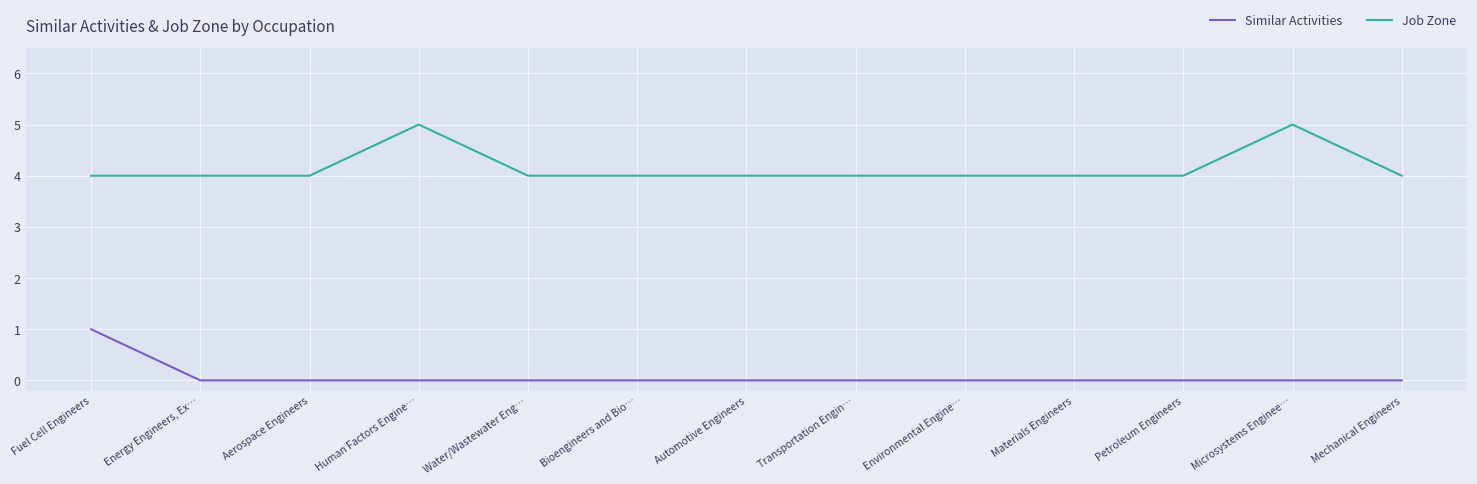

What is the greatest value displayed?

5